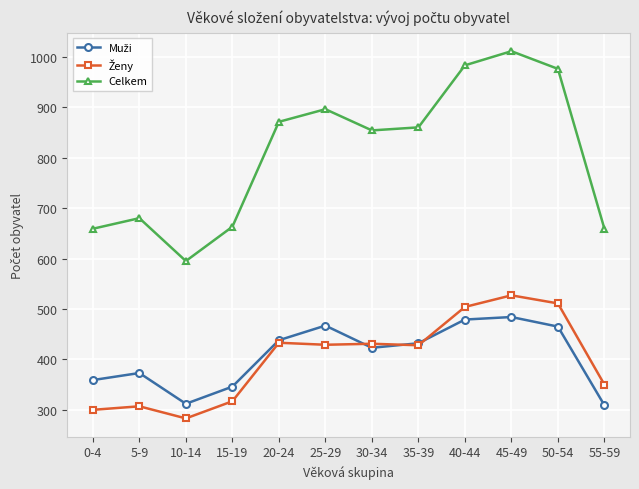

Which category has the highest value in the Celkem series?

45-49